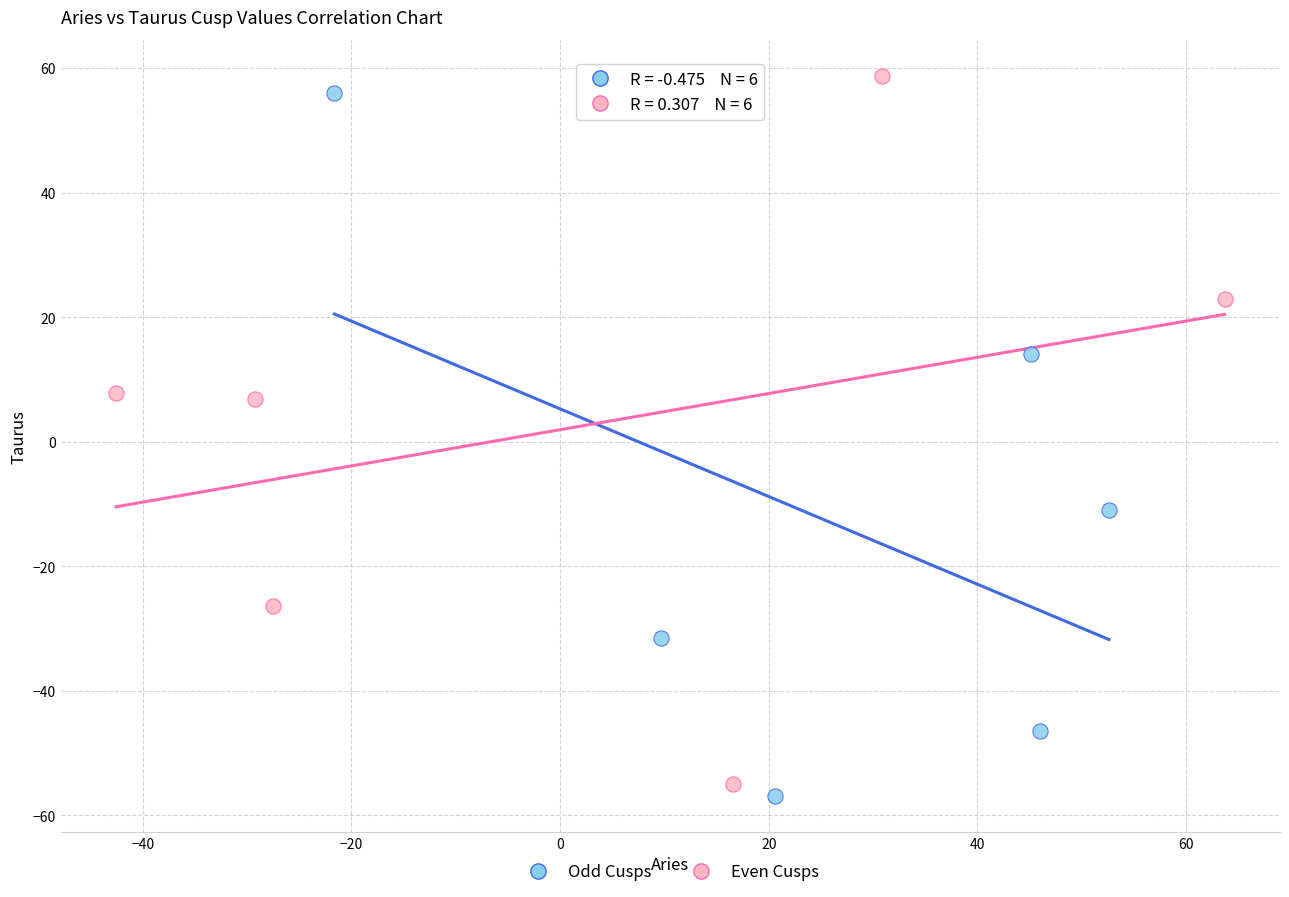

What are all the series names shown in the legend?

Odd Cusps, Even Cusps